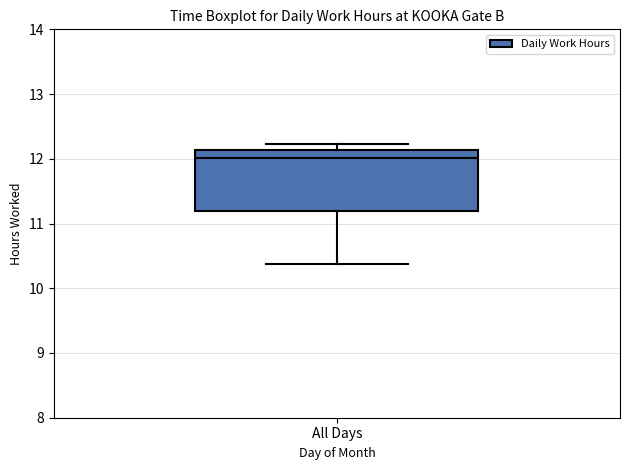

Transcribe this box plot: give where the median line is, the range the box spans, and where the two whiskers end, as read against the y-axis. The values are not printed on the chart, so give them approximately, as read against the axis.

median 12.0, box 11.2 to 12.1, whiskers 10.4 to 12.2